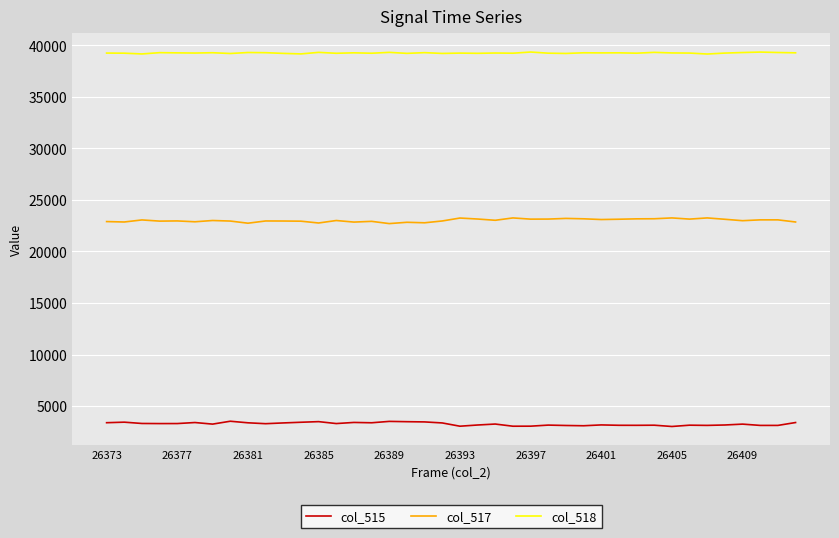

True or false: col_515 and col_518 intersect in this chart.

False